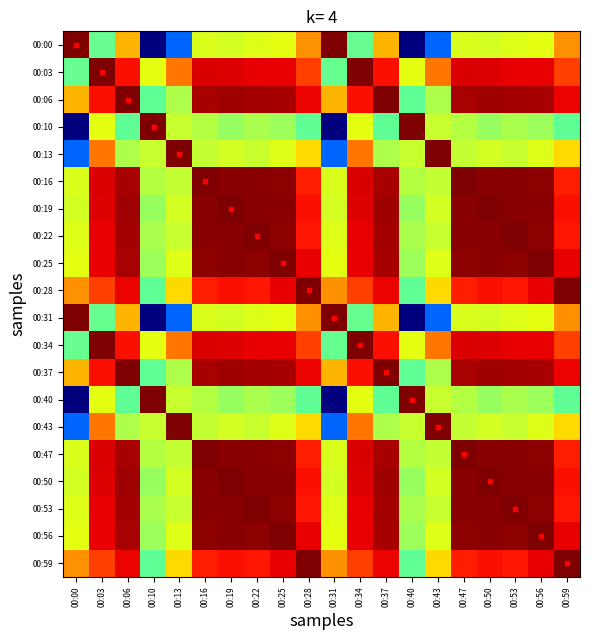

At which category is the sum across all series the highest?

00:25